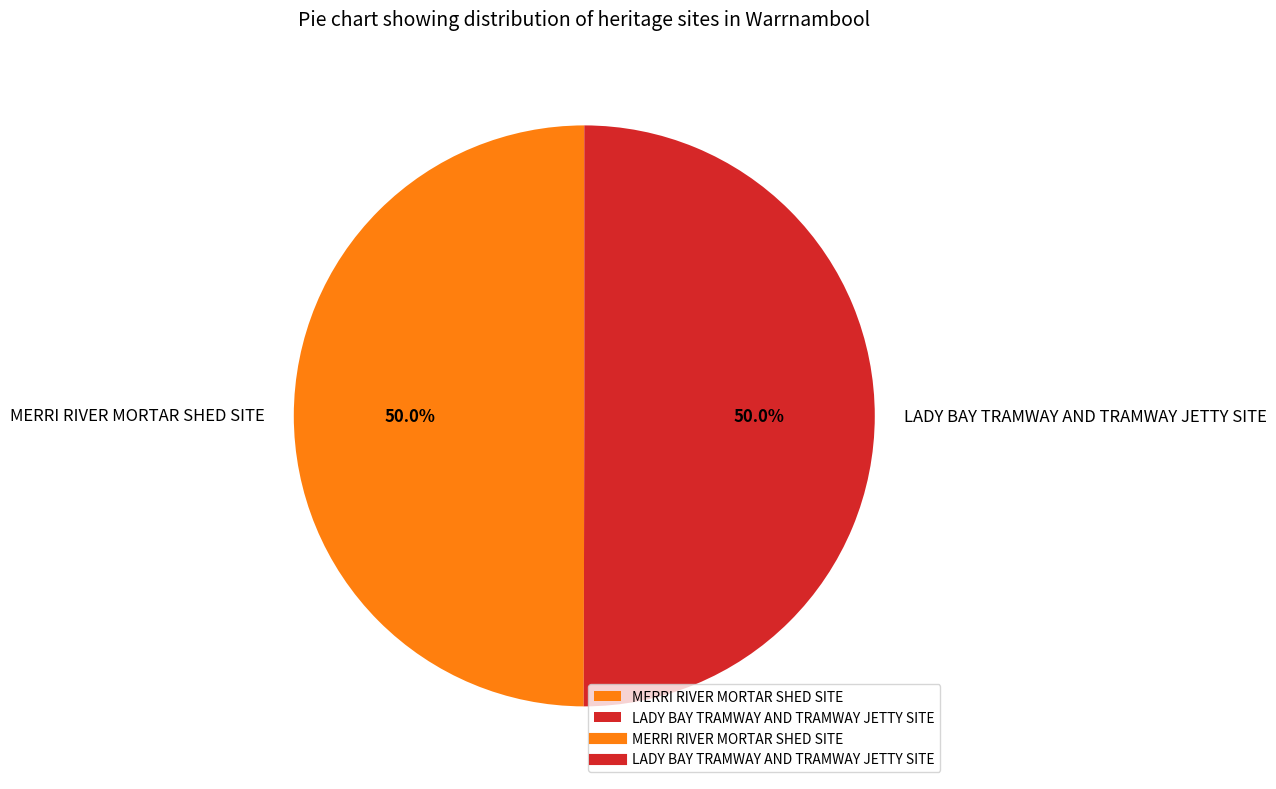

What percentage is the MERRI RIVER MORTAR SHED SITE slice, to the nearest percent?

50%